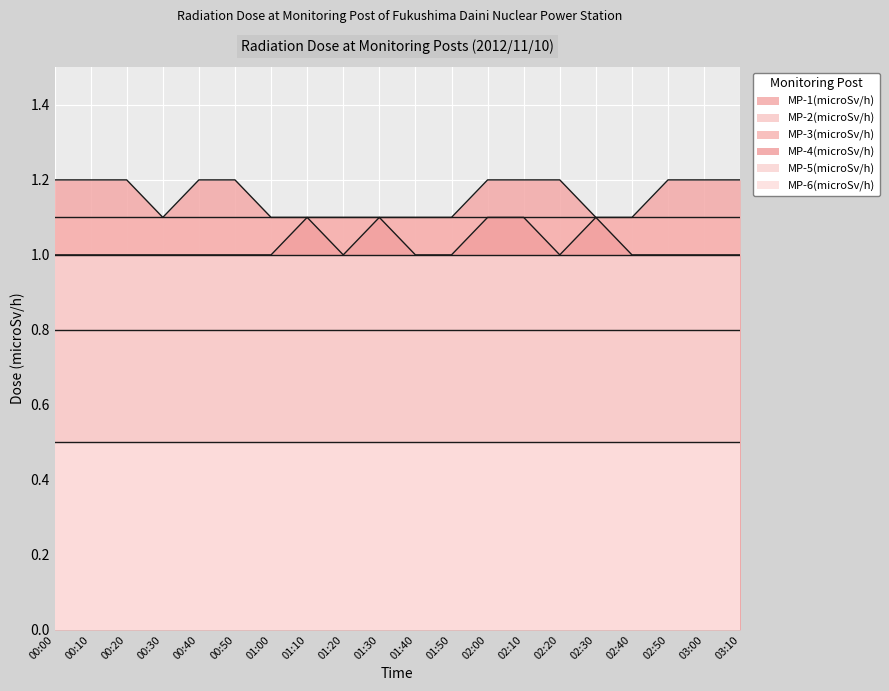

Does the chart display data point markers on the line(s)?

No